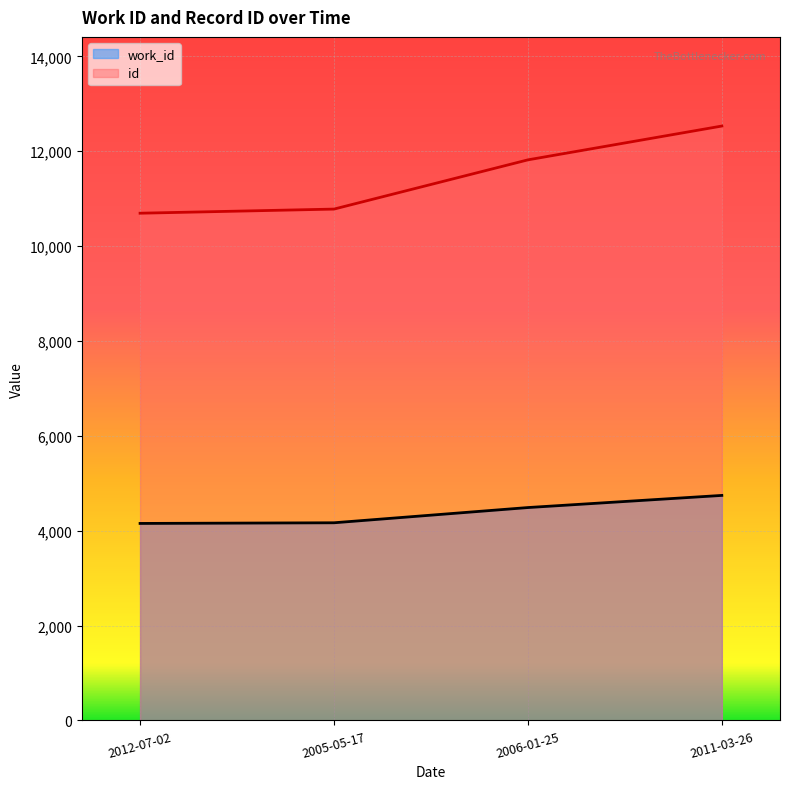

True or false: id and work_id intersect in this chart.

False